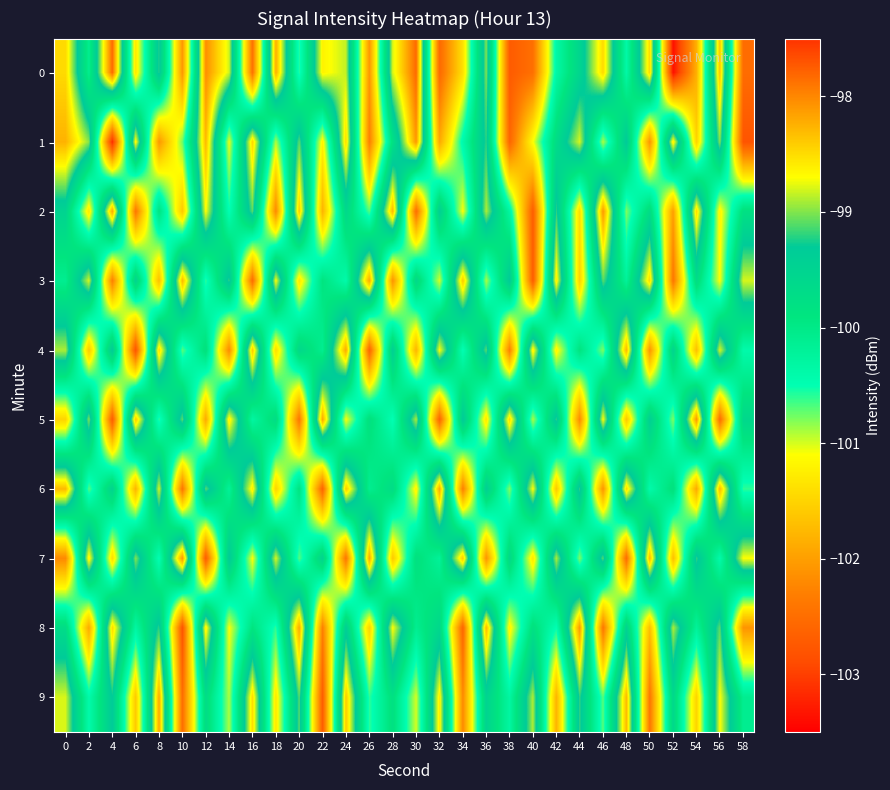

What is the total value across all series at 24?

-995.2